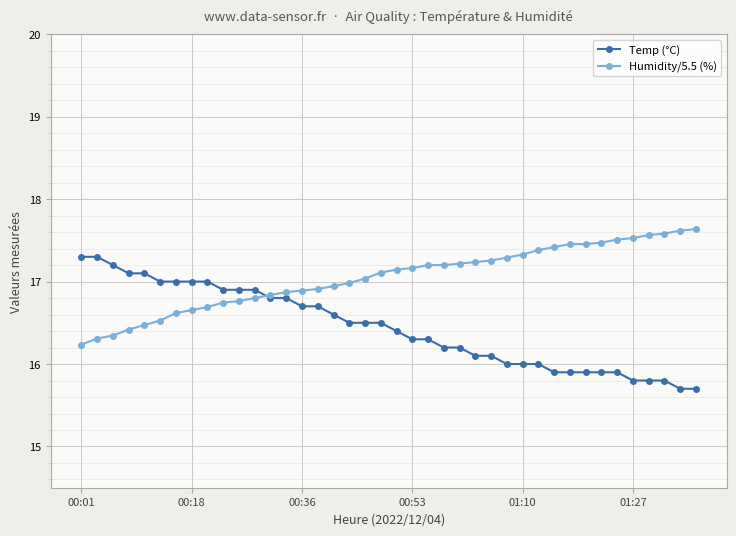

What is the value of the Humidity/5.5 (%) point at the 32nd from the left?

17.5